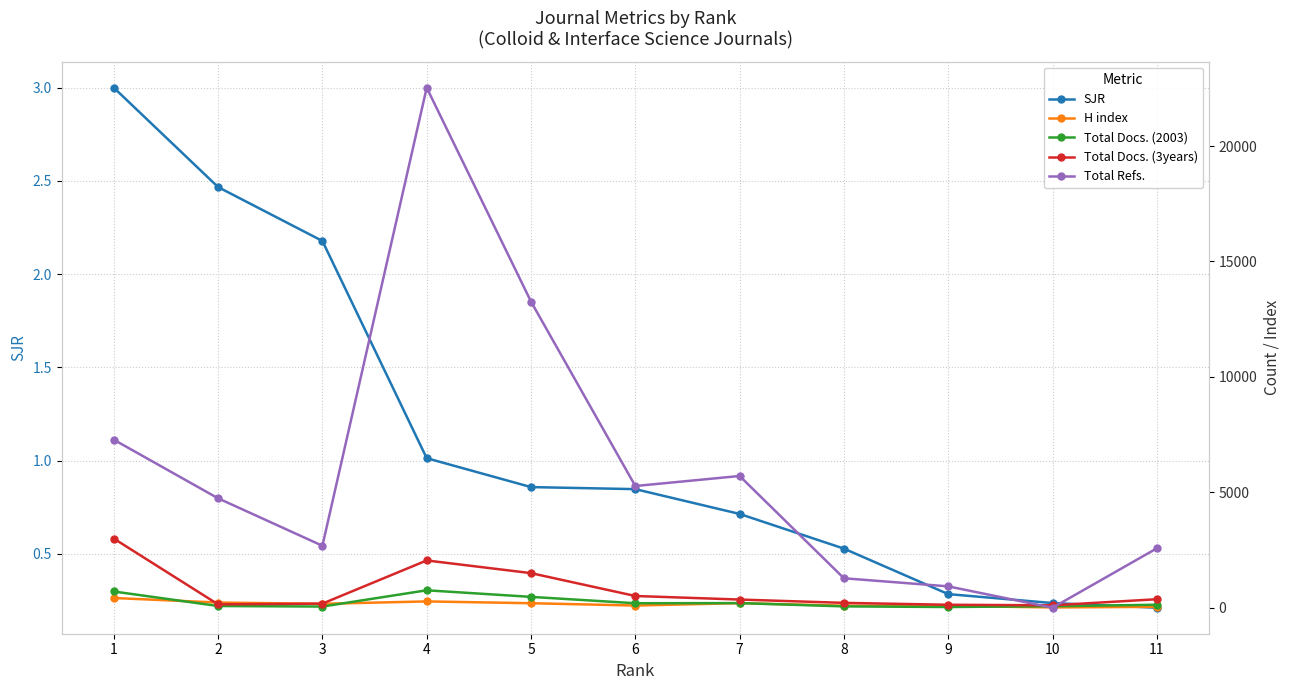

True or false: Total Docs. (2003) and Total Refs. intersect in this chart.

True